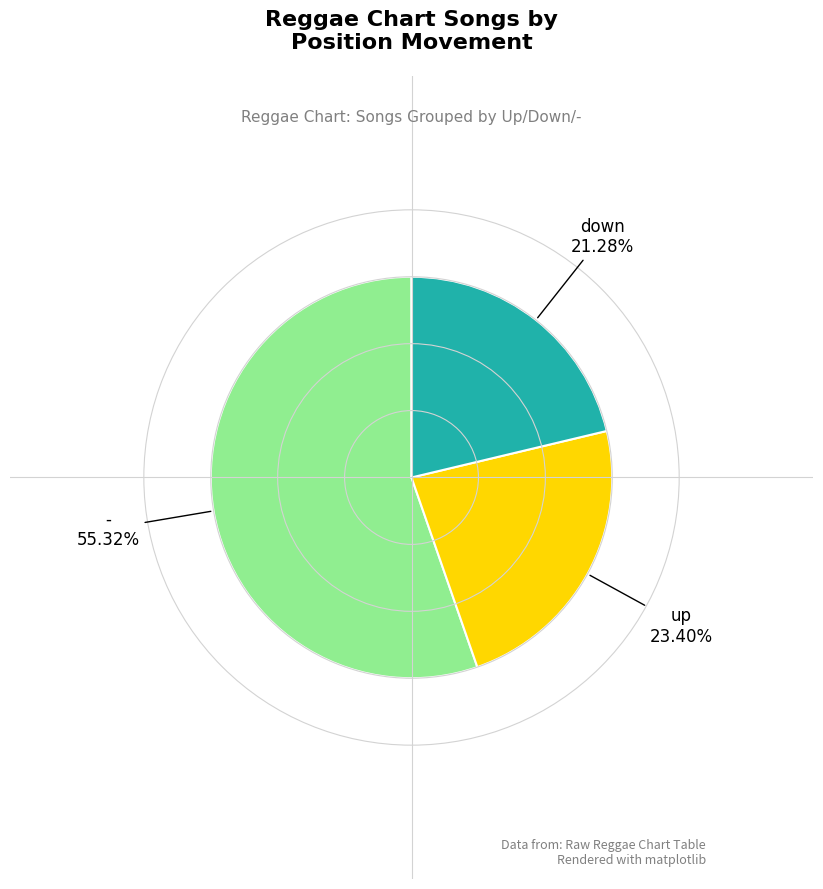

Is there a majority slice in this chart?

Yes